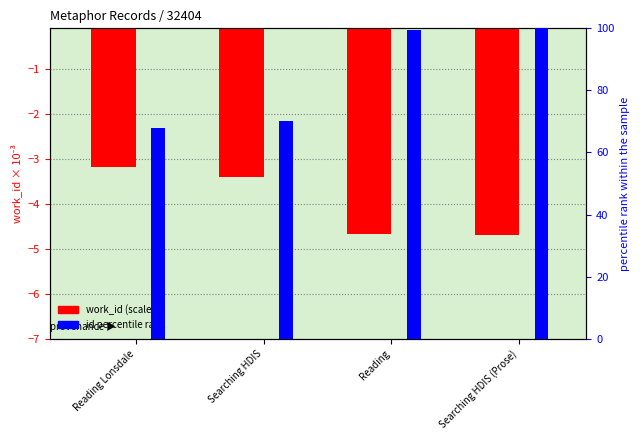

Reading left to right, list all the values displayed in this chart.

work_id (scaled): -3.2	-3.4	-4.7	-4.7
id percentile rank: 67.8	70.2	99.5	100.0